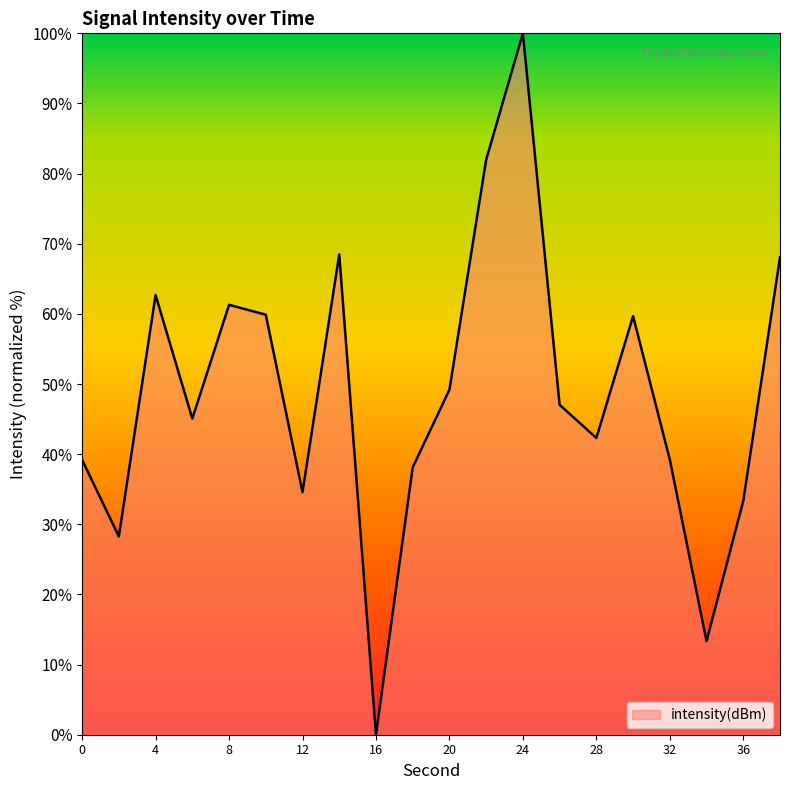

What is the greatest value displayed?

100.0